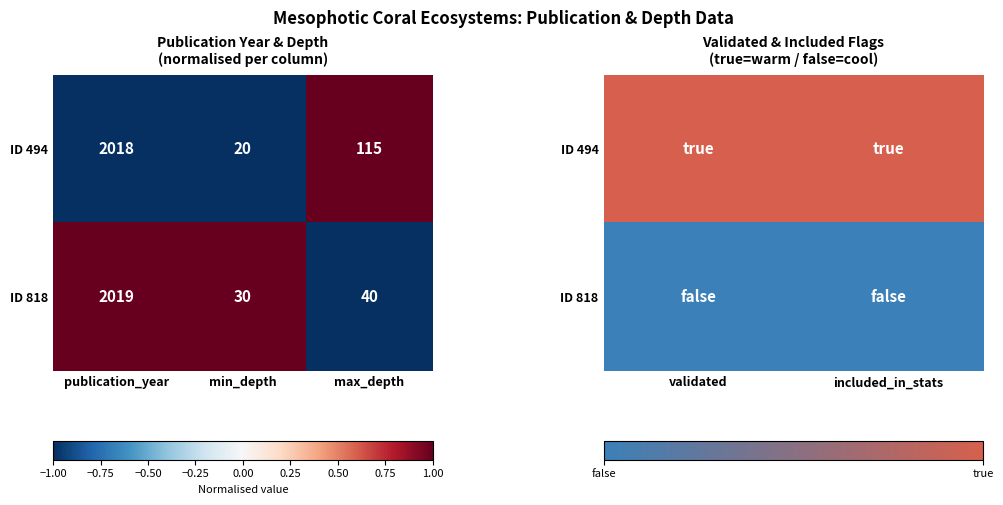

Is it true that ID 494 equals 1 at validated?

False